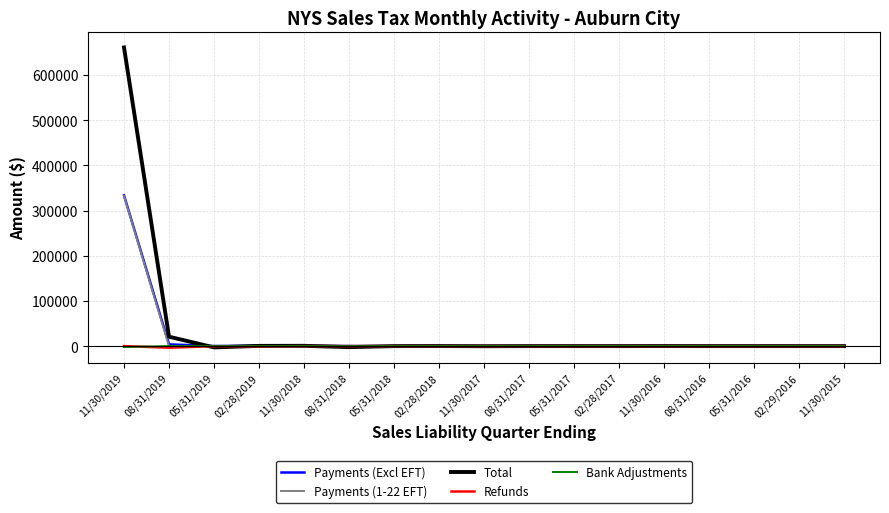

Which series has the largest range (max minus min)?

Total